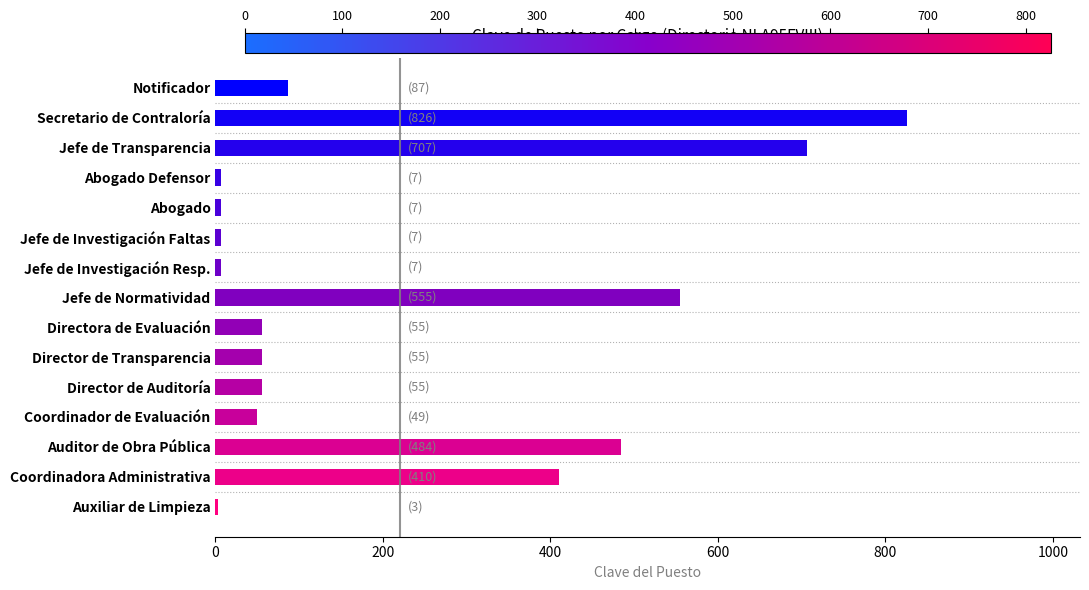

What is the change in value from Jefe de Transparencia to Jefe de Normatividad?

-152